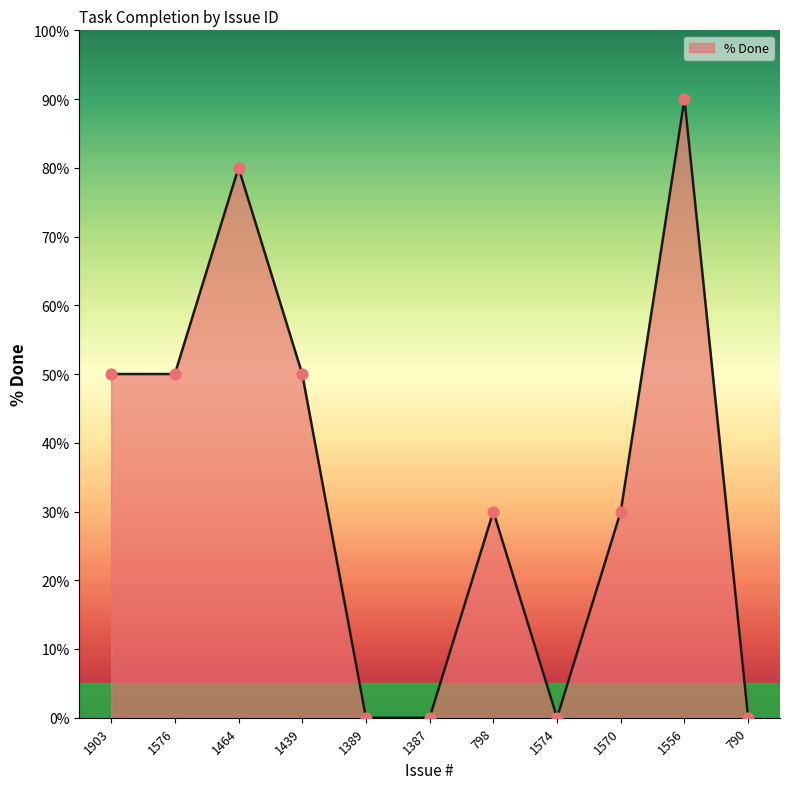

Which has a higher value, 1439 or 1389?

1439